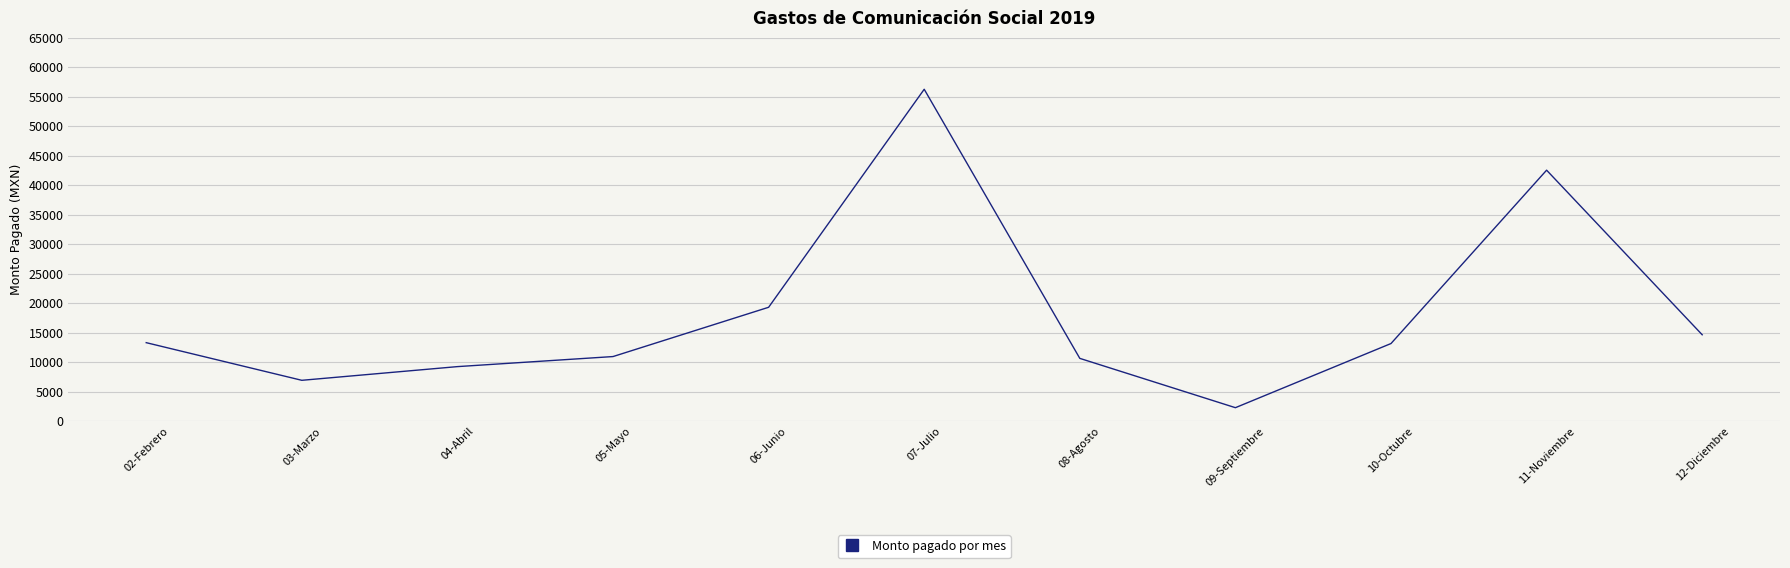

Where is the first local minimum?

03-Marzo